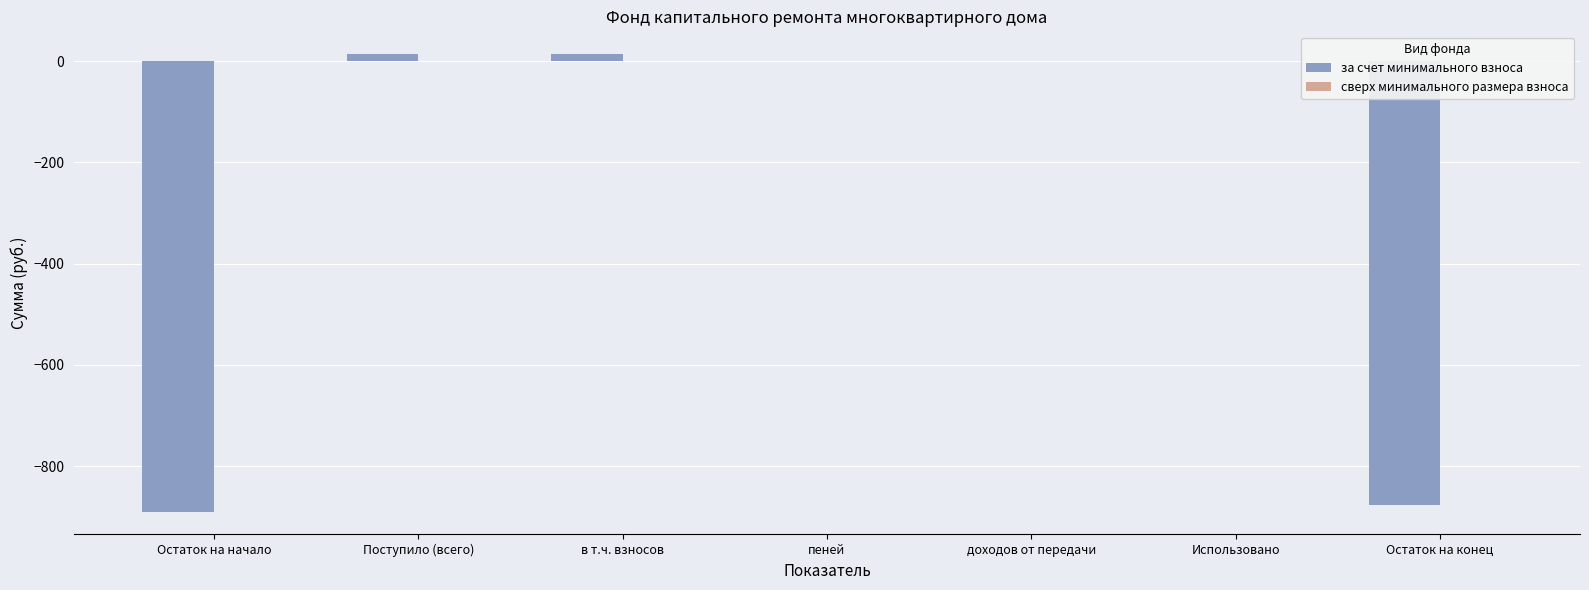

Does the chart contain stacked bars?

No